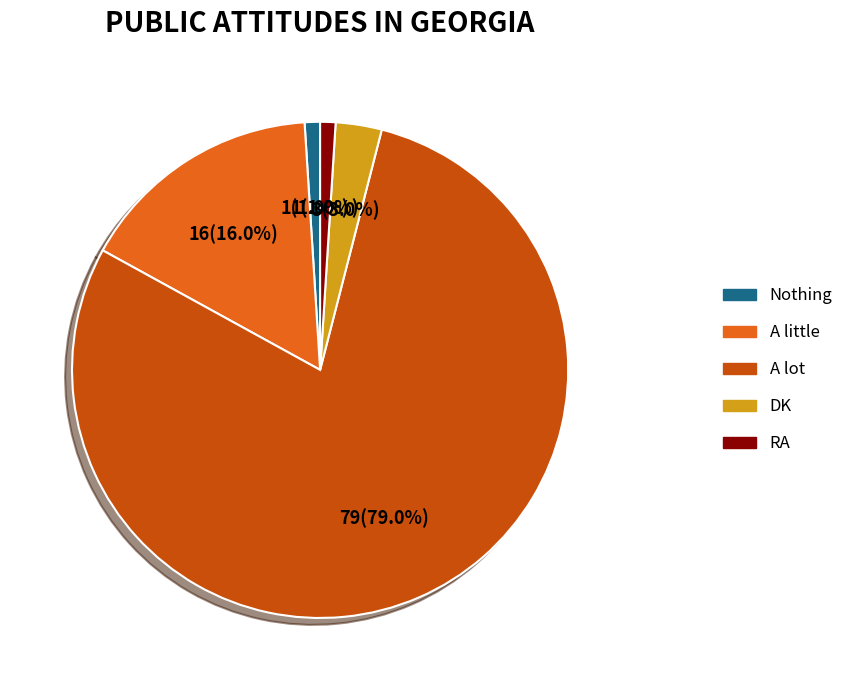

Which slice is the smallest?

Nothing